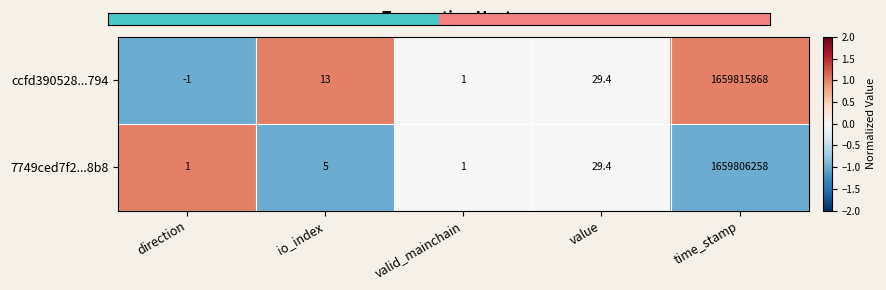

Reading left to right, what are all the values shown in this chart?

ccfd390528...794: -1.0	13.0	1.0	29.4	1659815868.0
7749ced7f2...8b8: 1.0	5.0	1.0	29.4	1659806258.0